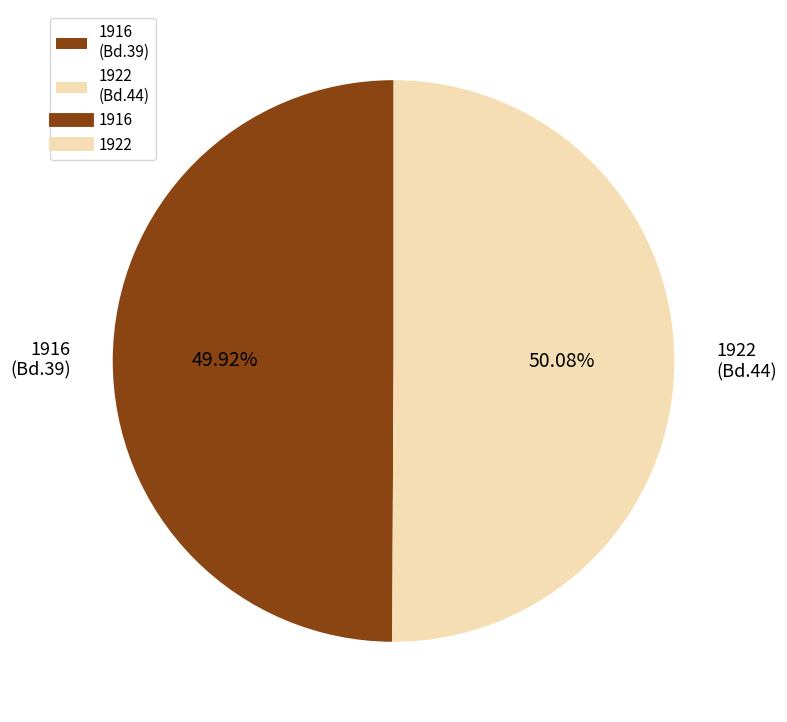

Approximately how many times larger is the value at 1916 (Bd.39) compared to 1922 (Bd.44)?

1.0